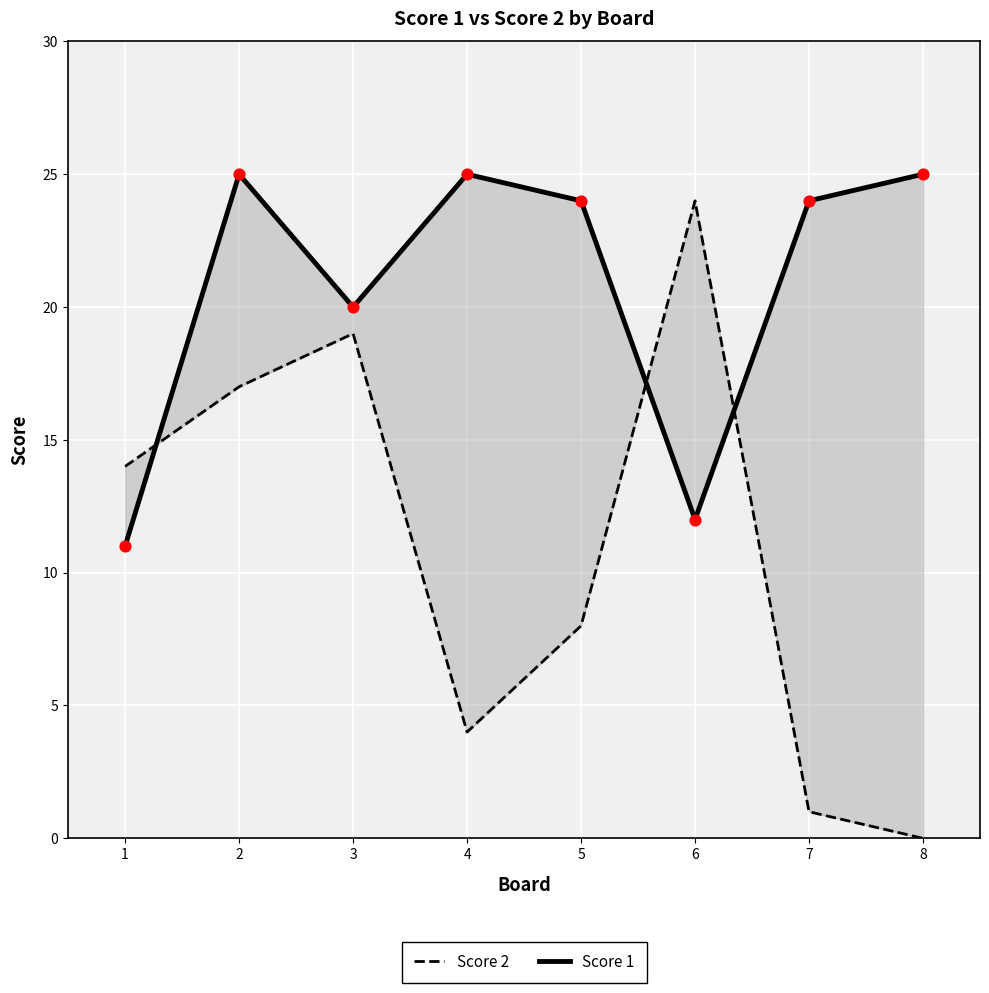

At how many categories does at least one series exceed 18?

7